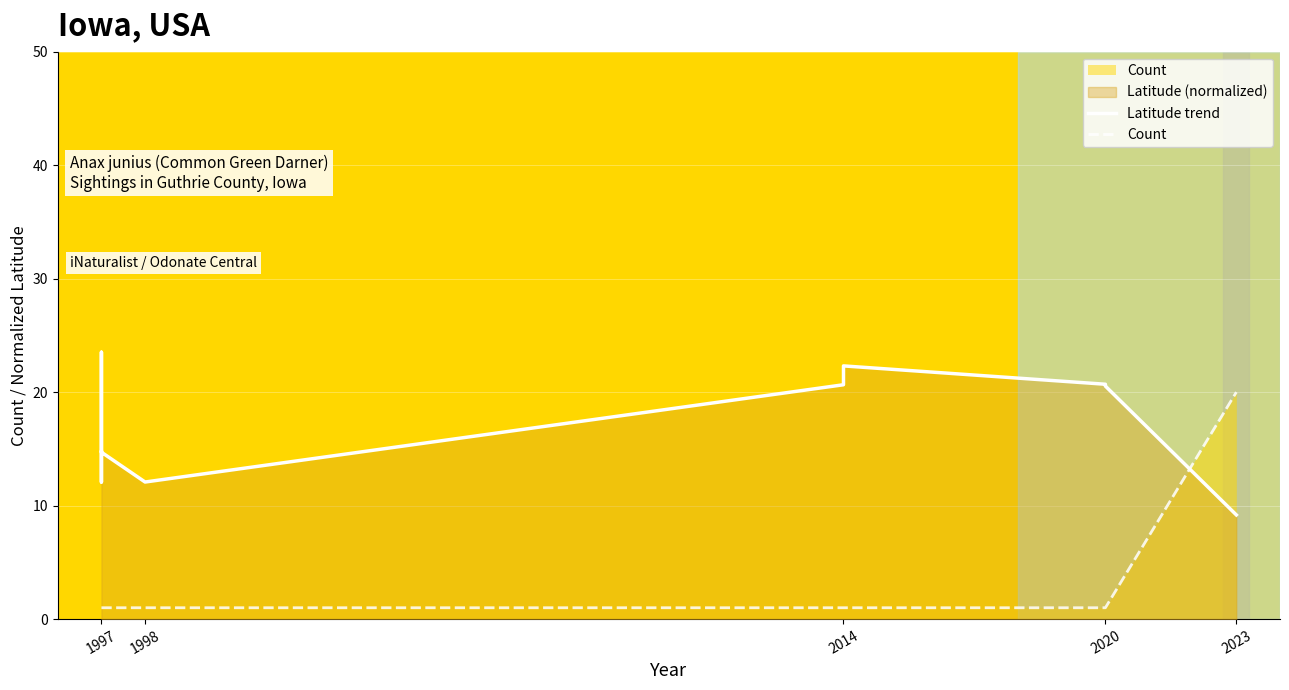

What is the value of the Count point at the 3rd from the left?

1.0